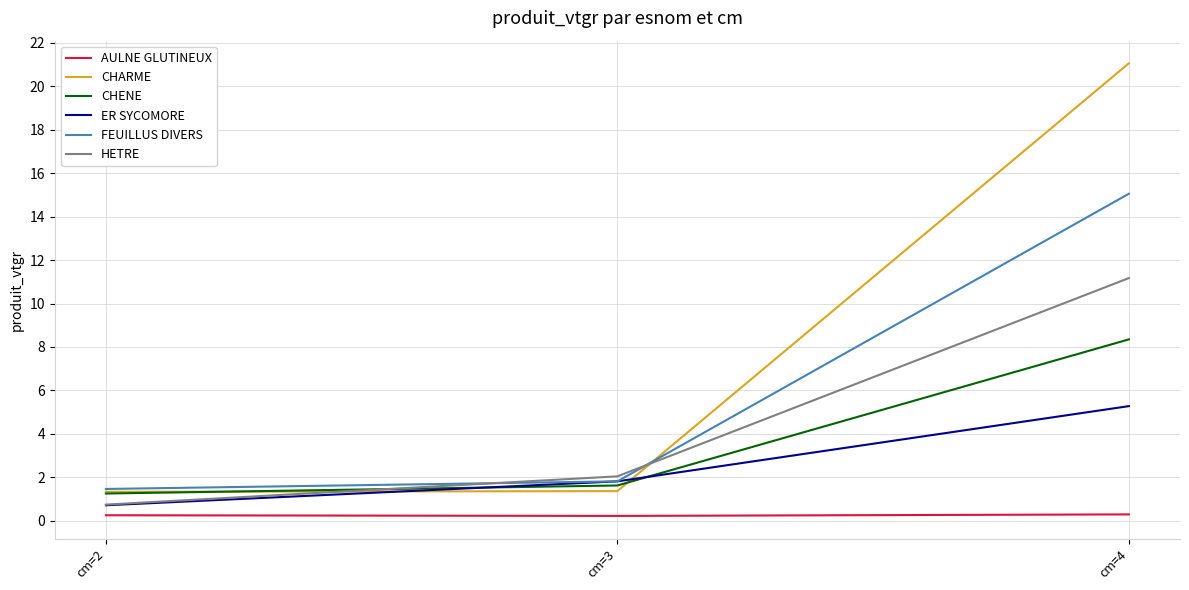

What is the highest value of the HETRE series?

11.2